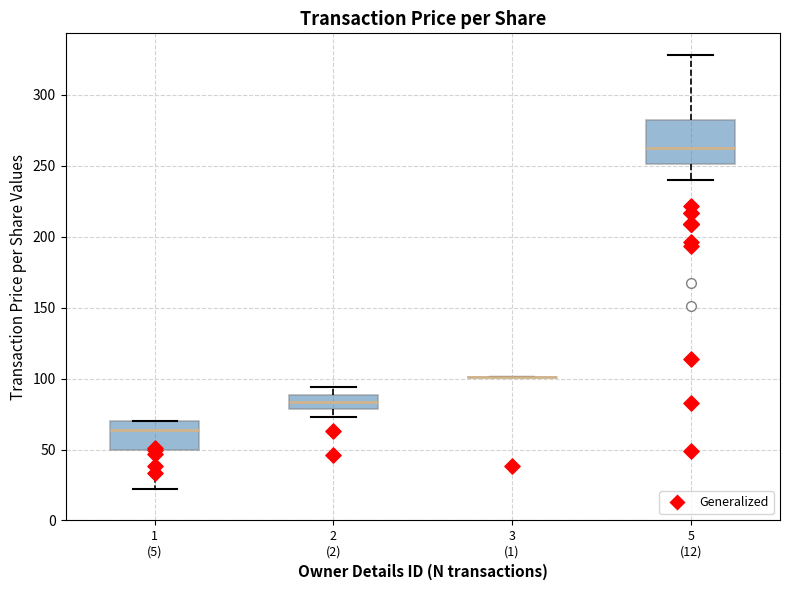

Reading left to right, read every box against the y-axis: the position of its median line, the range the box covers, and the ends of its whiskers. The values are not printed on the chart, so give them approximately, as read against the axis.

1 (5): median 65, box 50 to 70, whiskers 20 to 70
2 (2): median 85, box 80 to 90, whiskers 75 to 95
3 (1): box collapsed to a line at 100, whiskers 100 to 100
5 (12): median 265, box 250 to 280, whiskers 240 to 330